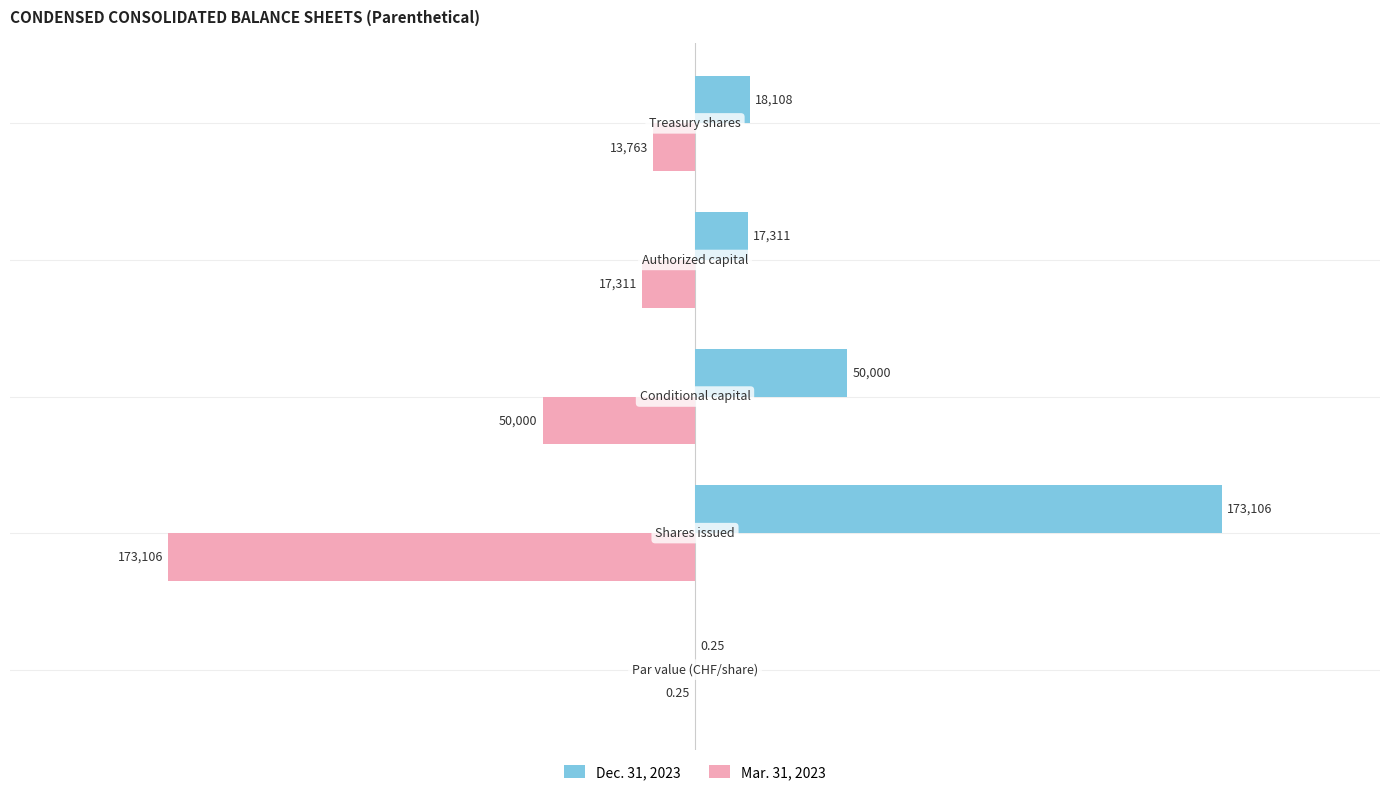

How many categories are shown in the chart?

5